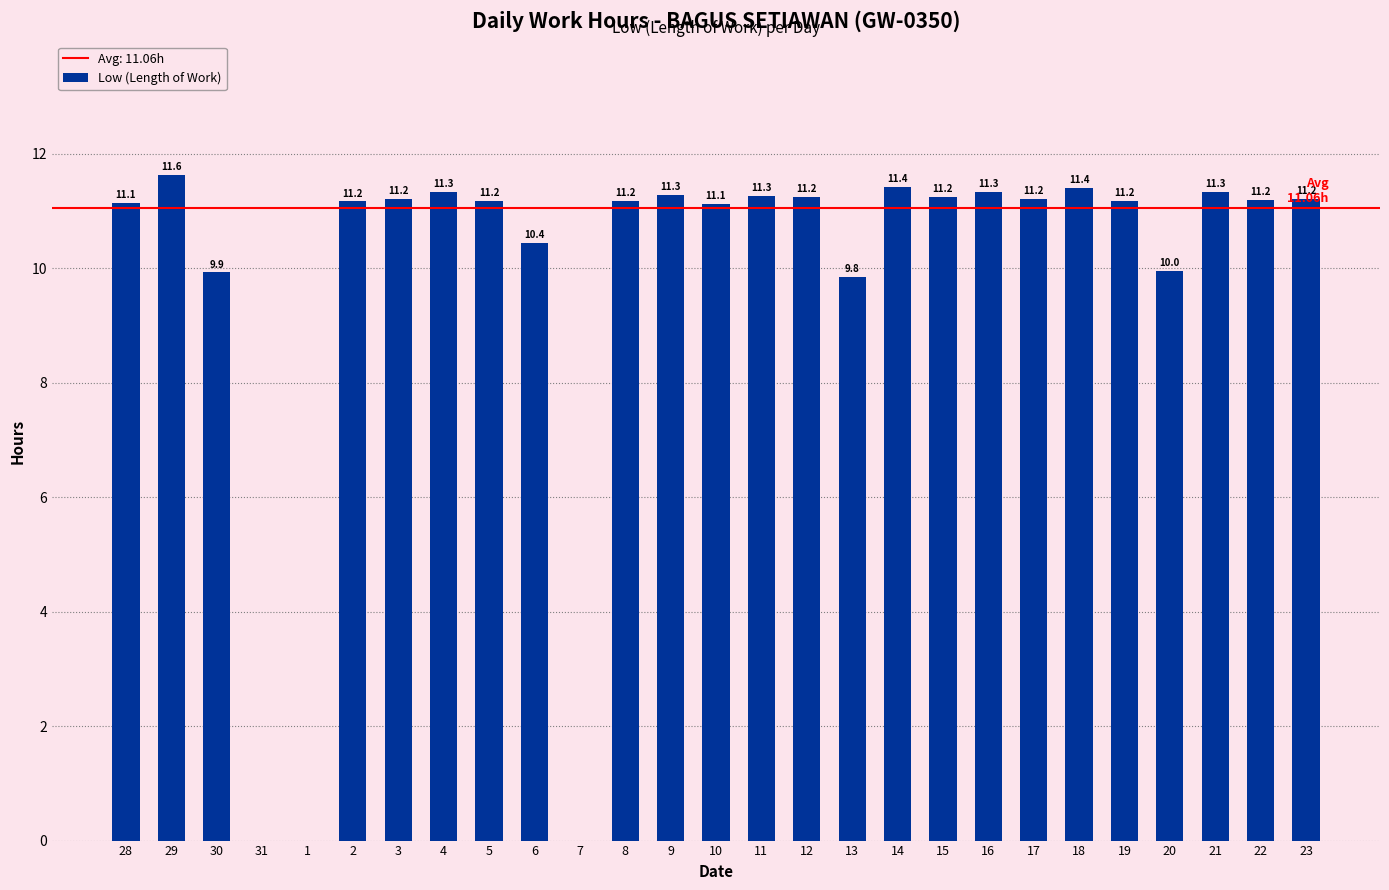

How many data points are above 11?

20